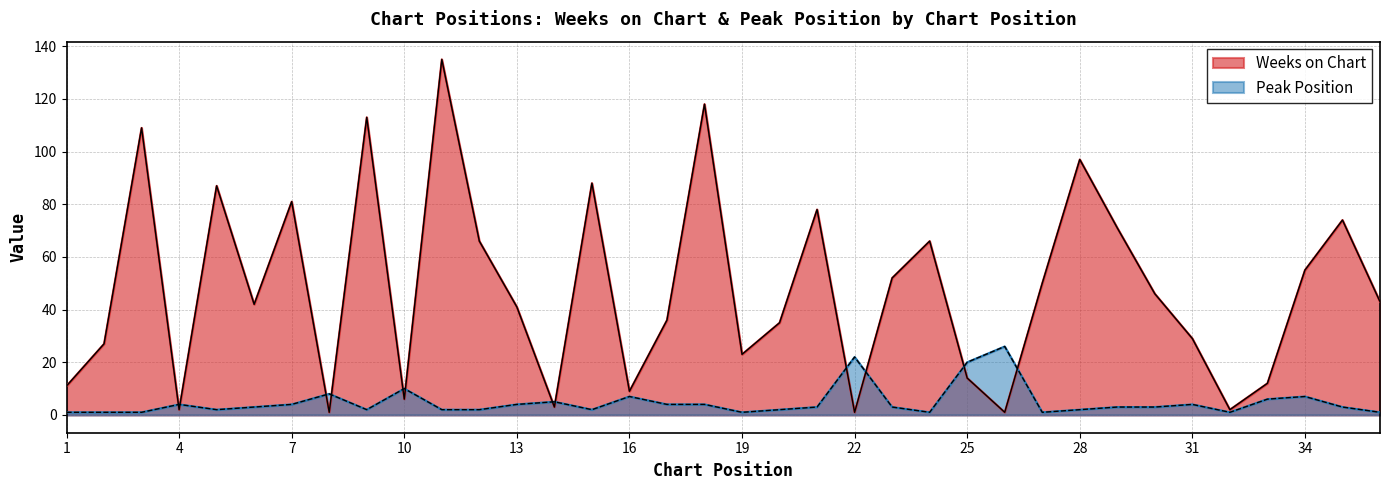

Does the chart have visible grid lines?

Yes